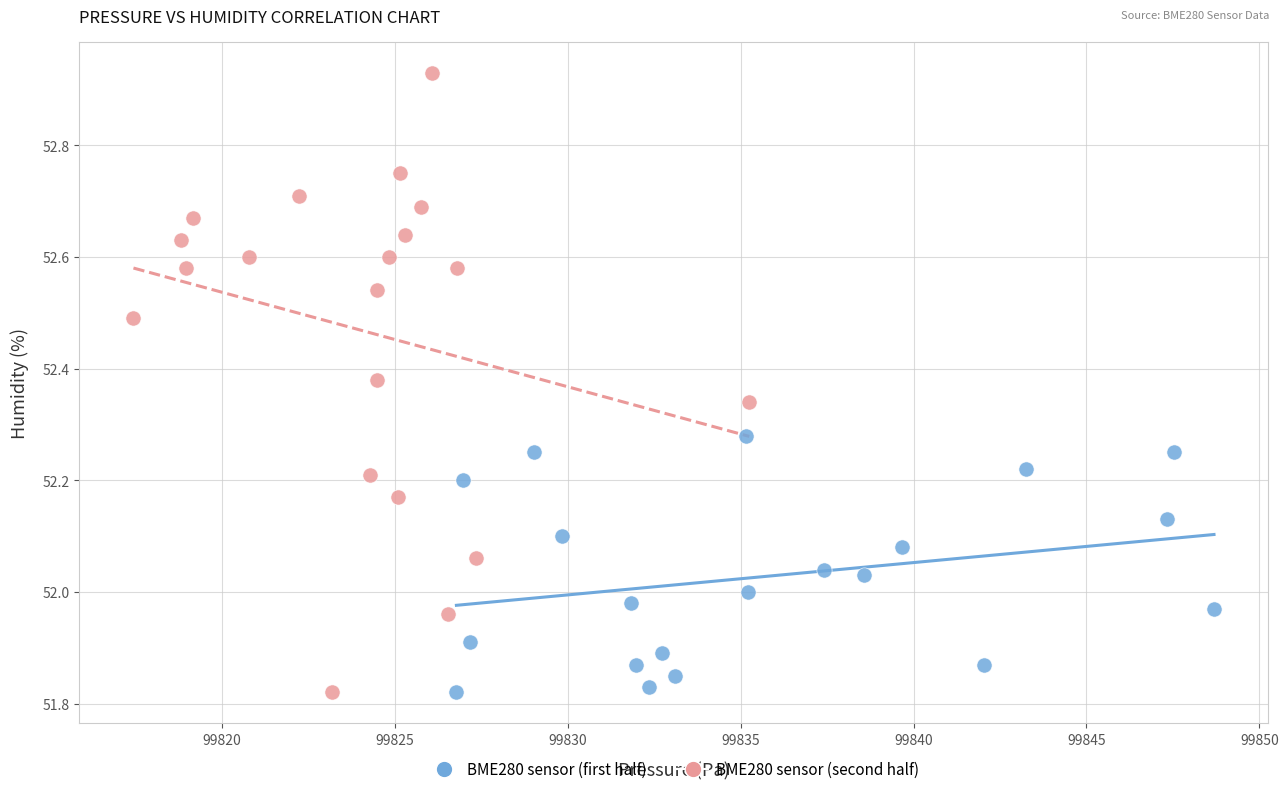

What are all the series names shown in the legend?

BME280 sensor (first half), BME280 sensor (second half)